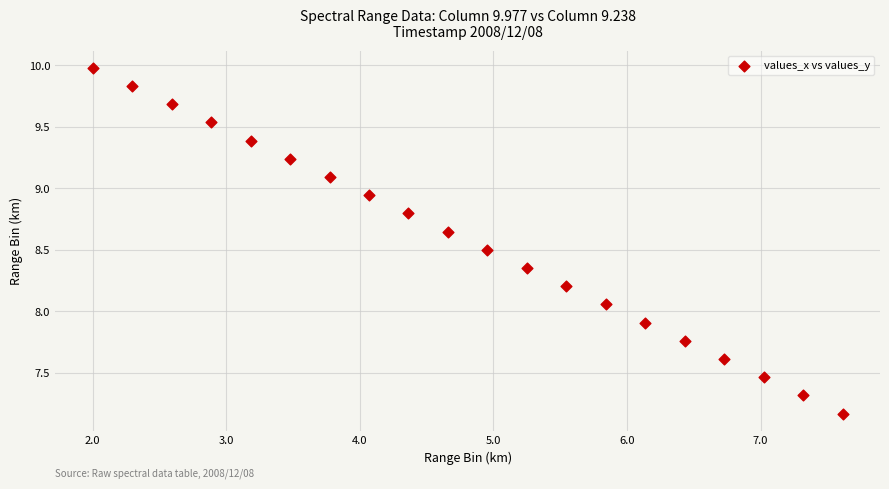

What is the range of X values (max minus min)?

5.6